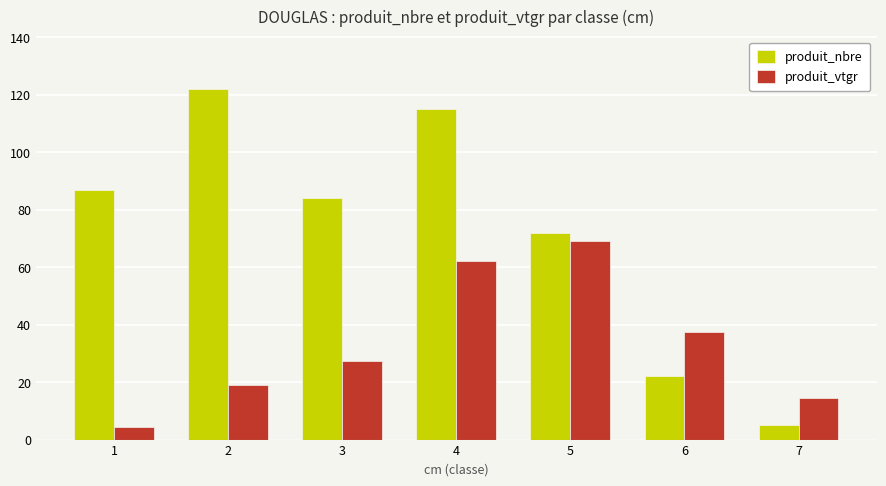

How many distinct data groups are displayed?

2